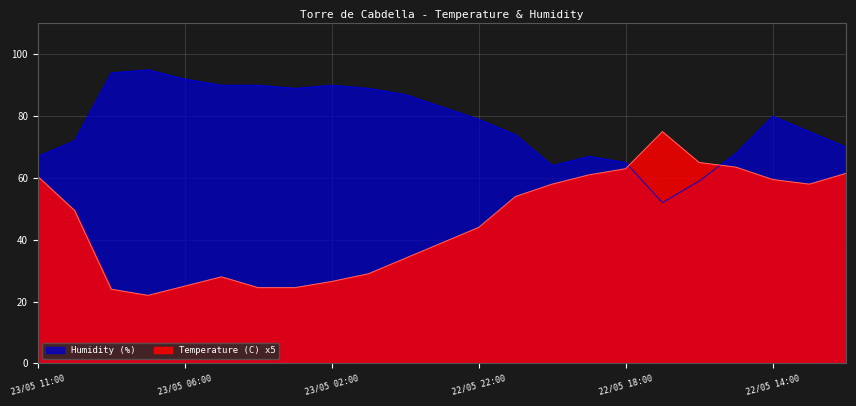

Reading left to right, list all the values displayed in this chart.

Temperature (C): 23/05 11:00=60.5	23/05 10:00=49.5	23/05 08:00=24.0	23/05 07:00=22.0	23/05 06:00=25.0	23/05 05:00=28.0	23/05 04:00=24.5	23/05 03:00=24.5	23/05 02:00=26.5	23/05 01:00=29.0	23/05 00:00=34.0	22/05 23:00=39.0	22/05 22:00=44.0	22/05 21:00=54.0	22/05 20:00=58.0	22/05 19:00=61.0	22/05 18:00=63.0	22/05 17:00=75.0	22/05 16:00=65.0	22/05 15:00=63.5	22/05 14:00=59.5	22/05 13:00=58.0	22/05 12:00=61.5
Humidity (%): 23/05 11:00=67.0	23/05 10:00=72.0	23/05 08:00=94.0	23/05 07:00=95.0	23/05 06:00=92.0	23/05 05:00=90.0	23/05 04:00=90.0	23/05 03:00=89.0	23/05 02:00=90.0	23/05 01:00=89.0	23/05 00:00=87.0	22/05 23:00=83.0	22/05 22:00=79.0	22/05 21:00=74.0	22/05 20:00=64.0	22/05 19:00=67.0	22/05 18:00=65.0	22/05 17:00=52.0	22/05 16:00=59.0	22/05 15:00=68.0	22/05 14:00=80.0	22/05 13:00=75.0	22/05 12:00=70.0